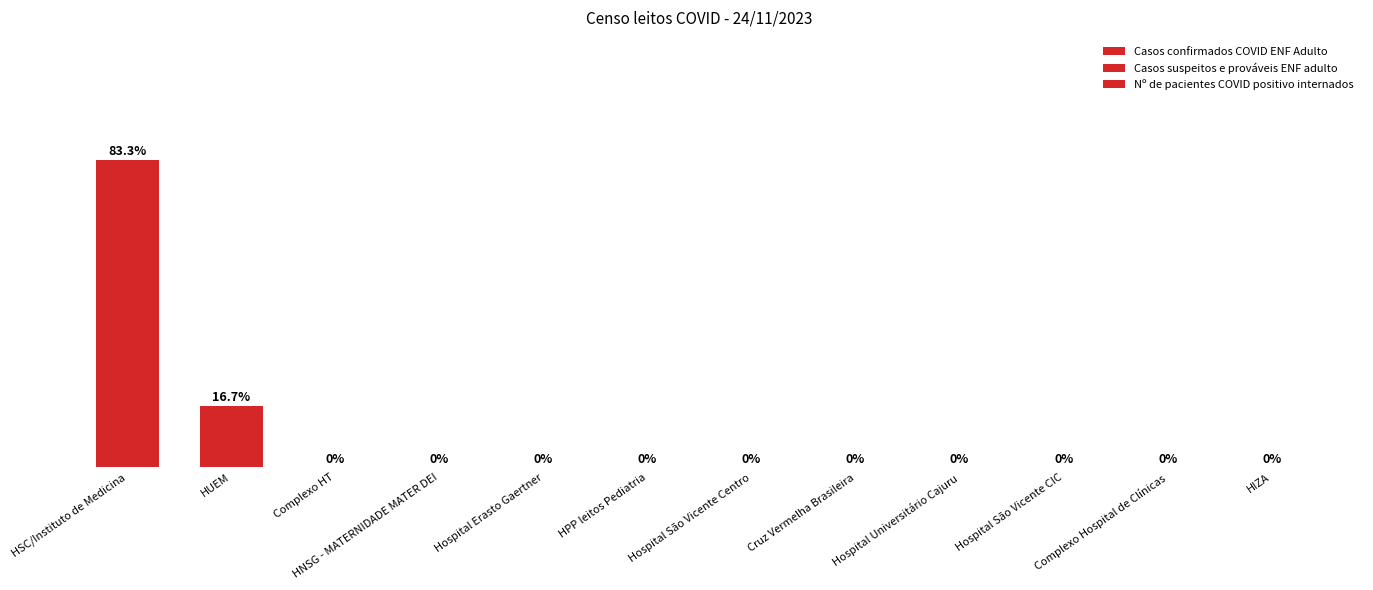

Are the bars horizontal?

No